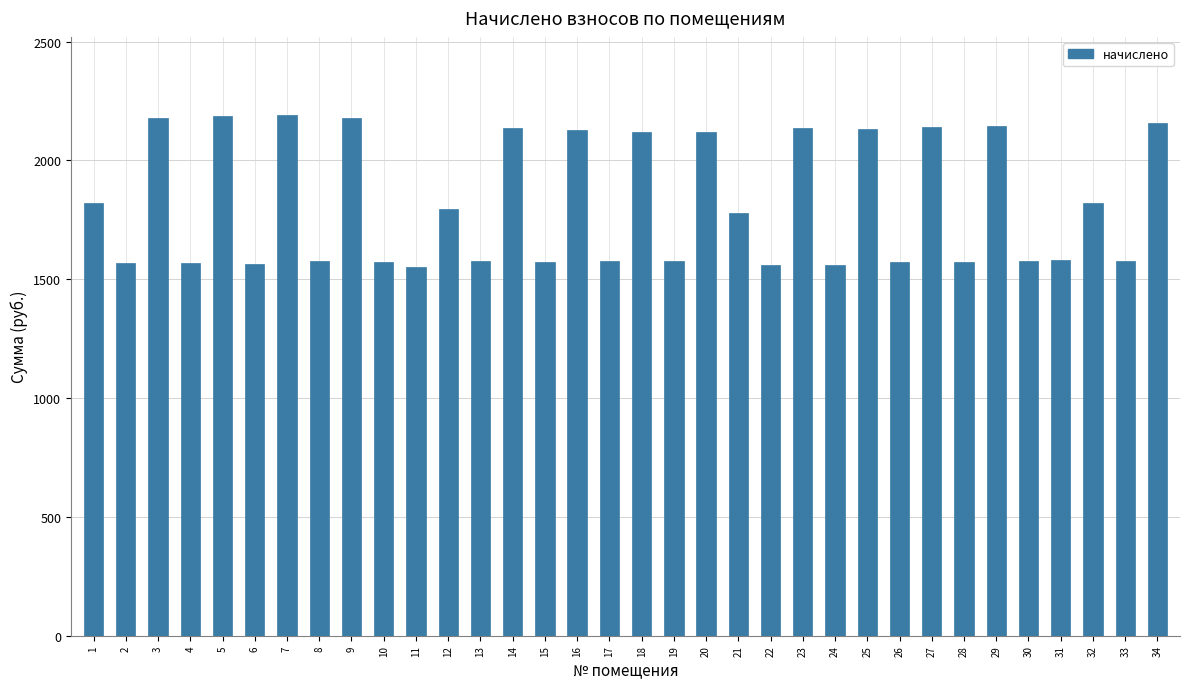

What is the value of the 2nd bar from the left?

1567.7